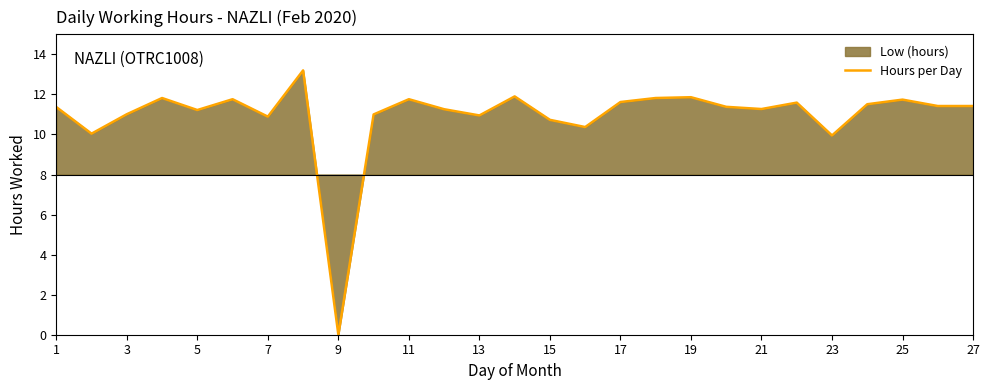

What is the greatest value displayed?

13.2